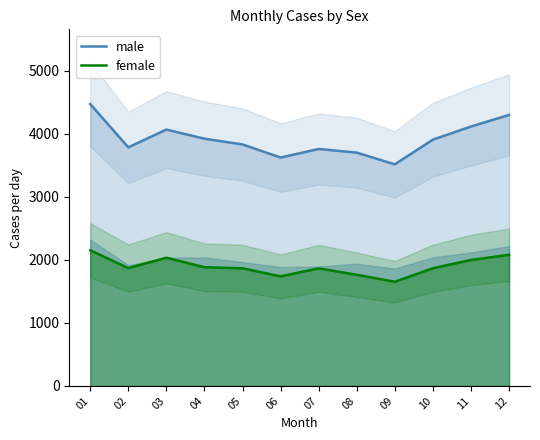

What is the difference between the maximum and minimum values in the female series?

499